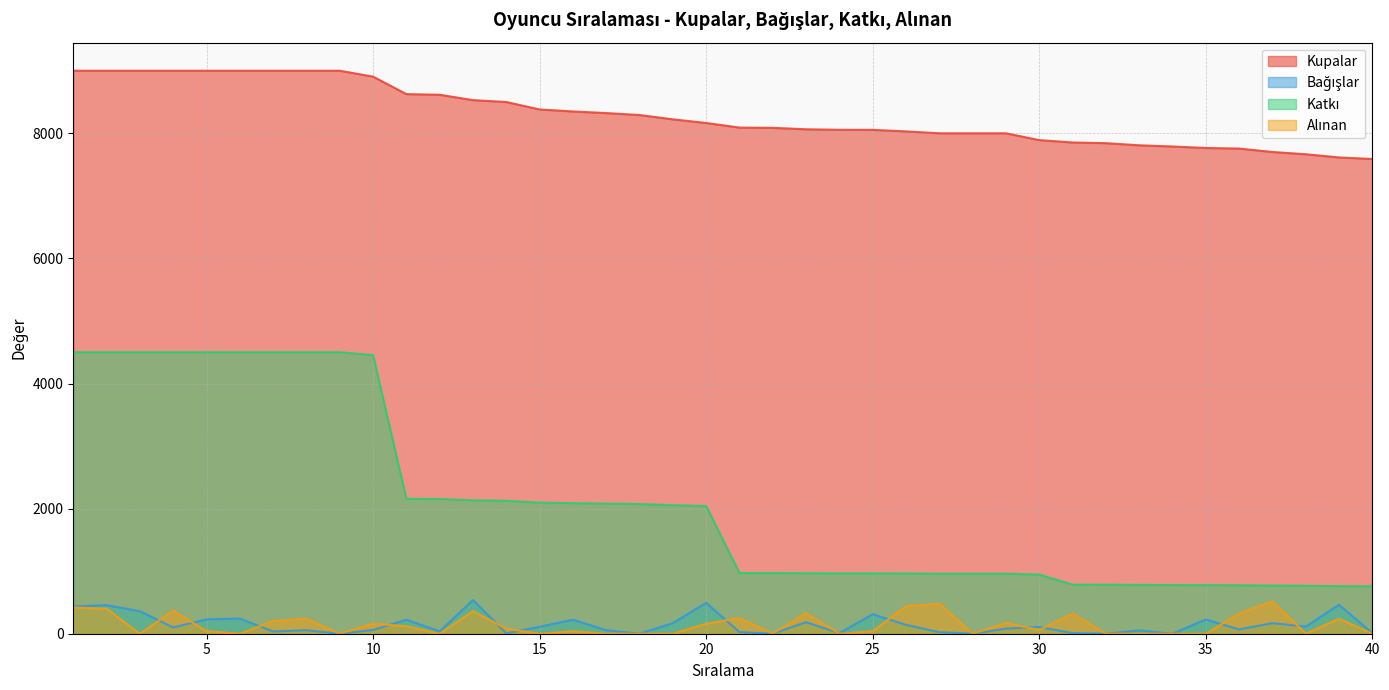

Where is Bağışlar nearest to the value 269?

6